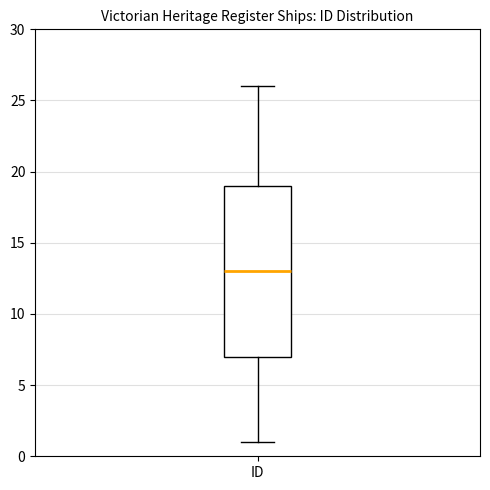

Read this box plot against the y-axis: the position of the median line, the range covered by the box, and the ends of both whiskers. The values are not printed on the chart, so give them approximately, as read against the axis.

median 13, box 7 to 19, whiskers 1 to 26